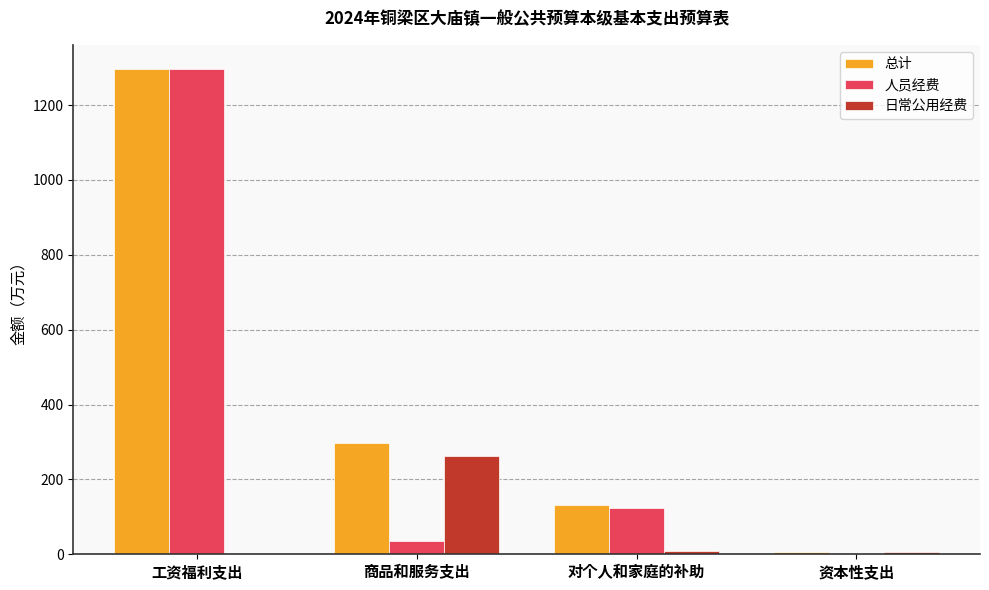

Count the number of categories in the chart.

4